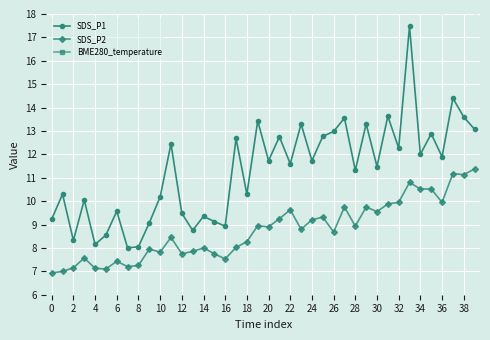

Which category has the highest value in the SDS_P2 series?

39